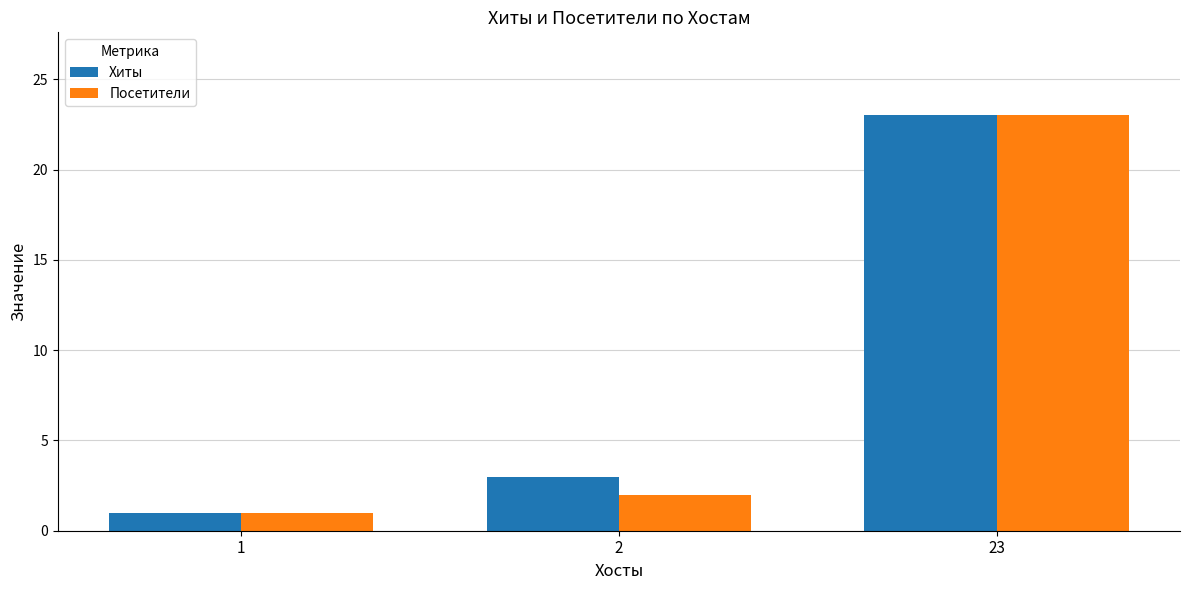

Is the value of Посетители at 1 greater than the value of Хиты at 23?

No